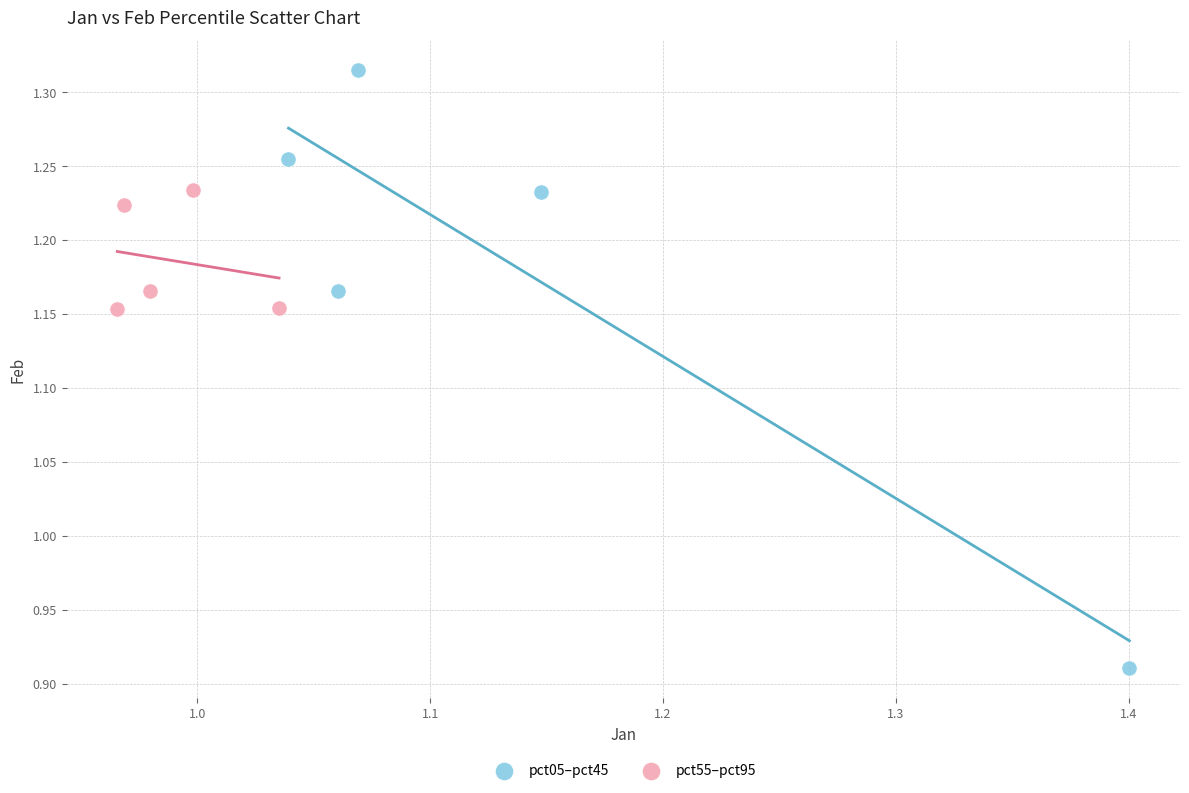

What are all the series names shown in the legend?

pct05–pct45, pct55–pct95